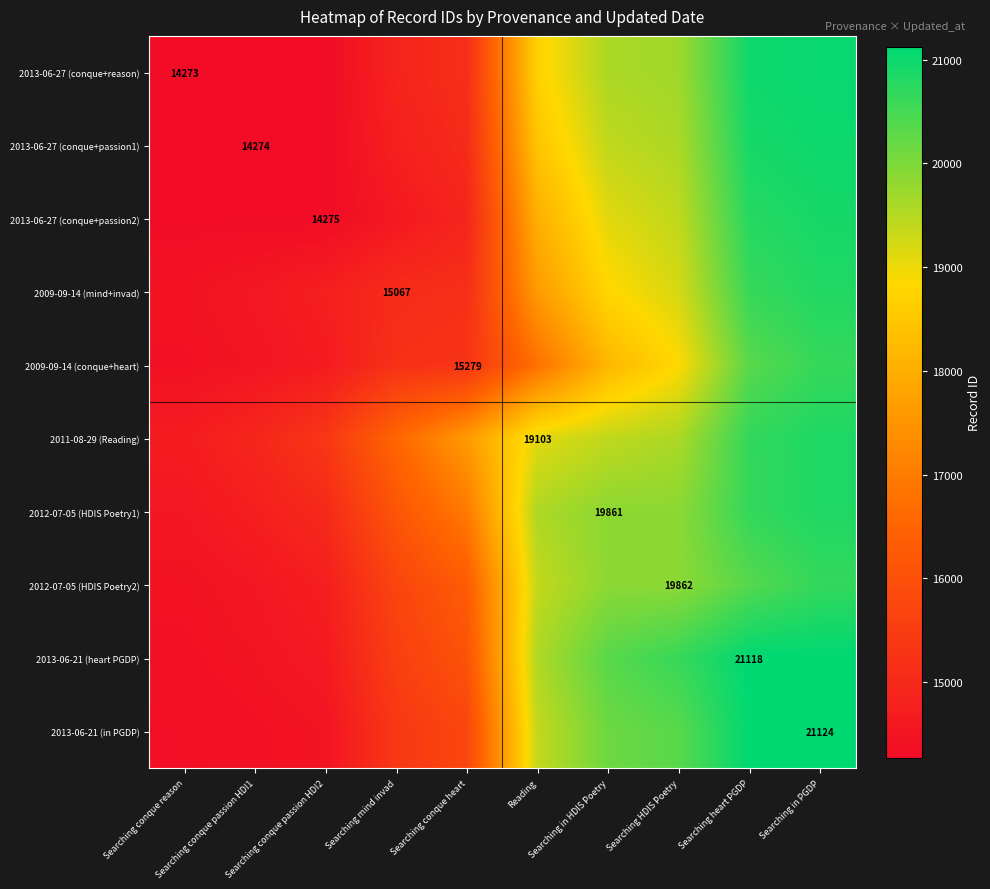

What is the difference between the maximum and minimum values in the 2011-08-29 (Reading) series?

6181.0